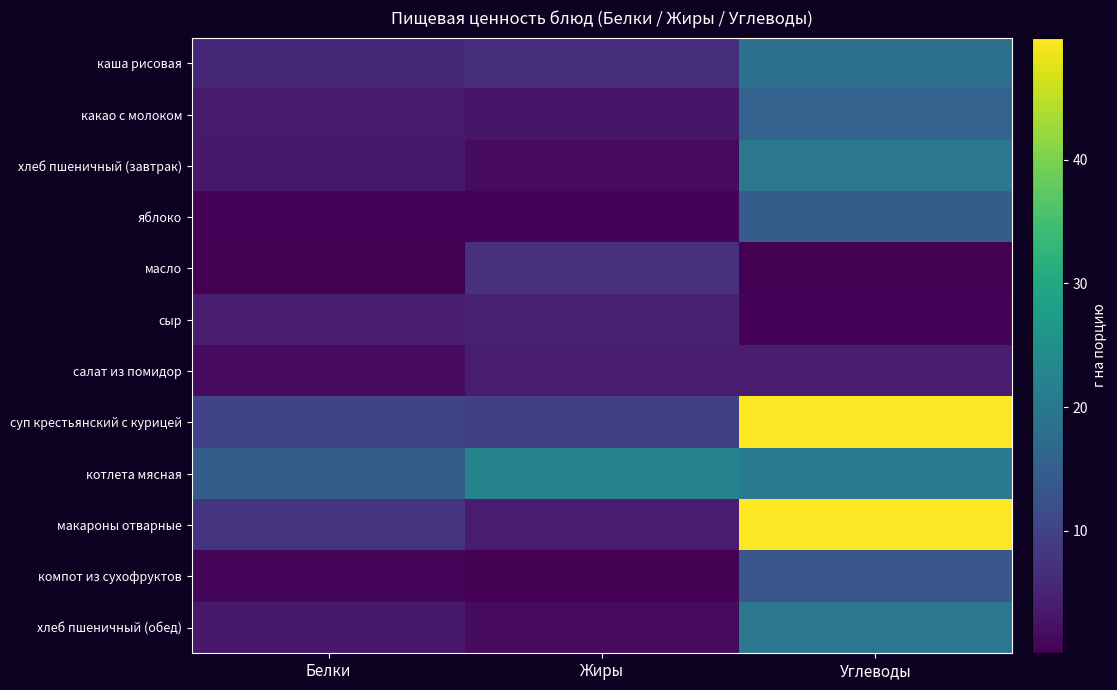

Reading right to left, transcribe all the data shown in this chart.

каша рисовая: Углеводы=18.4	Жиры=6.5	Белки=5.8
какао с молоком: Углеводы=15.7	Жиры=2.9	Белки=3.6
хлеб пшеничный (завтрак): Углеводы=19.8	Жиры=1.6	Белки=3.5
яблоко: Углеводы=14.7	Жиры=0.6	Белки=0.6
масло: Углеводы=0.1	Жиры=7.2	Белки=0.1
сыр: Углеводы=0.5	Жиры=4.6	Белки=4.1
салат из помидор: Углеводы=3.8	Жиры=4.1	Белки=1.5
суп крестьянский с курицей: Углеводы=49.8	Жиры=9.5	Белки=10.1
котлета мясная: Углеводы=20.8	Жиры=22.3	Белки=14.7
макароны отварные: Углеводы=49.9	Жиры=3.8	Белки=7.8
компот из сухофруктов: Углеводы=13.4	Жиры=0.1	Белки=0.8
хлеб пшеничный (обед): Углеводы=19.8	Жиры=1.6	Белки=3.5